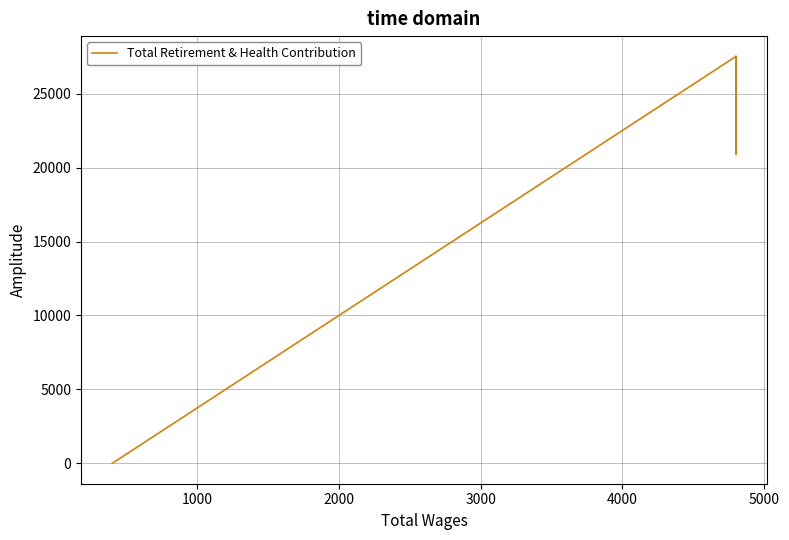

Count the number of categories in the chart.

6